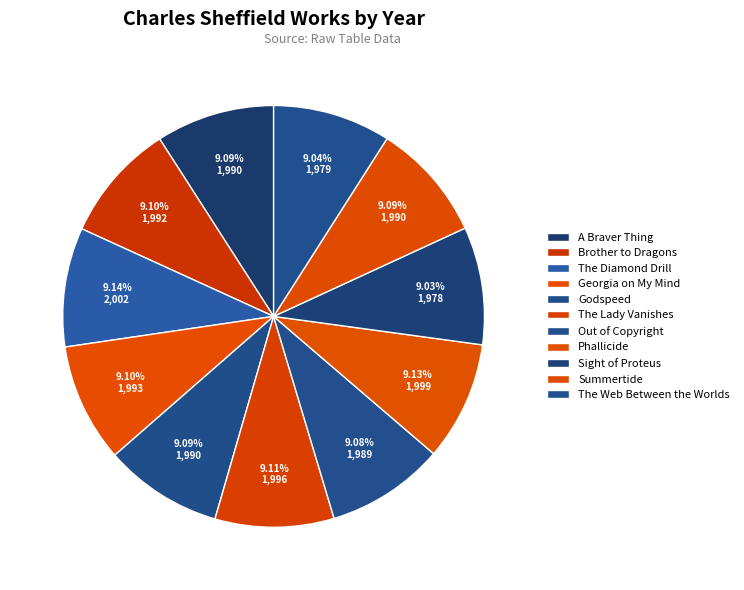

Which has a higher value, Out of Copyright or Phallicide?

Phallicide